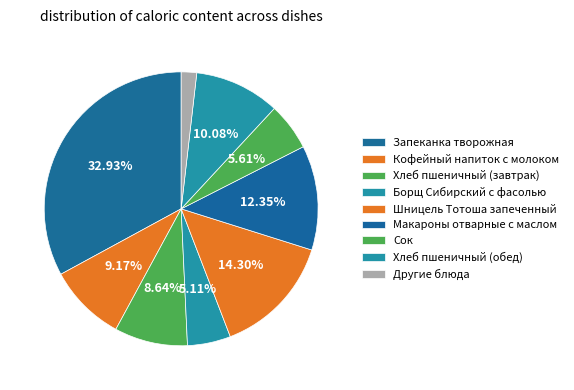

How many slices are in this pie chart?

9